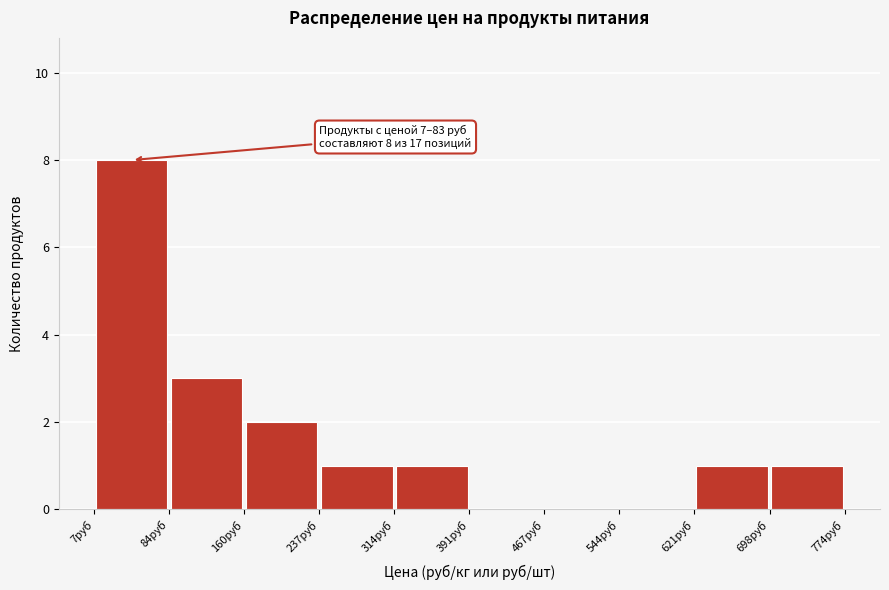

Which range on the x-axis has the tallest bar?

10 to 80